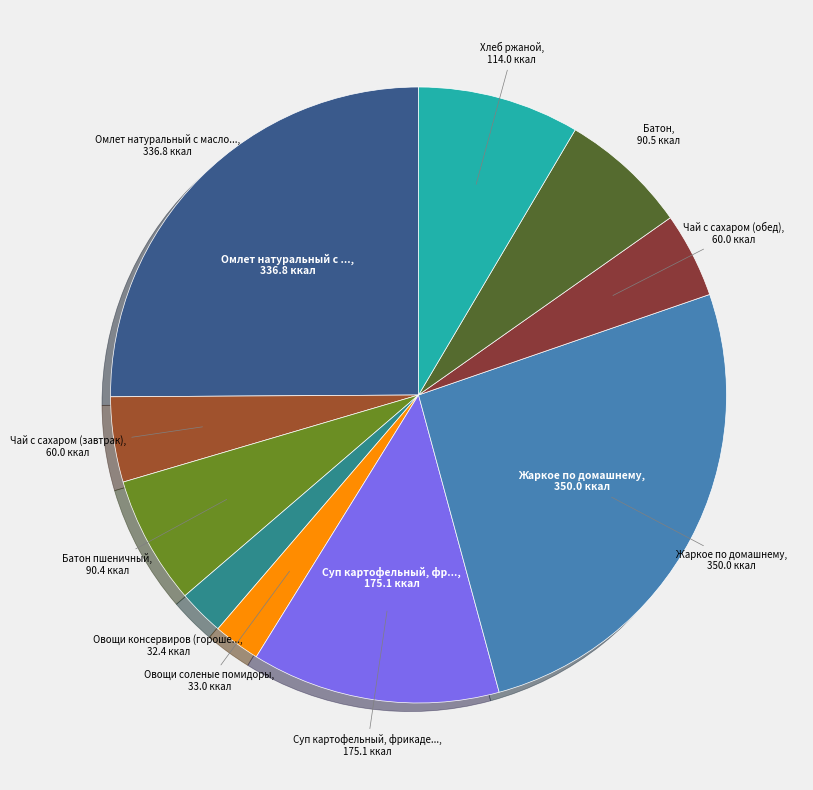

Is there any slice that represents more than half of the pie?

No